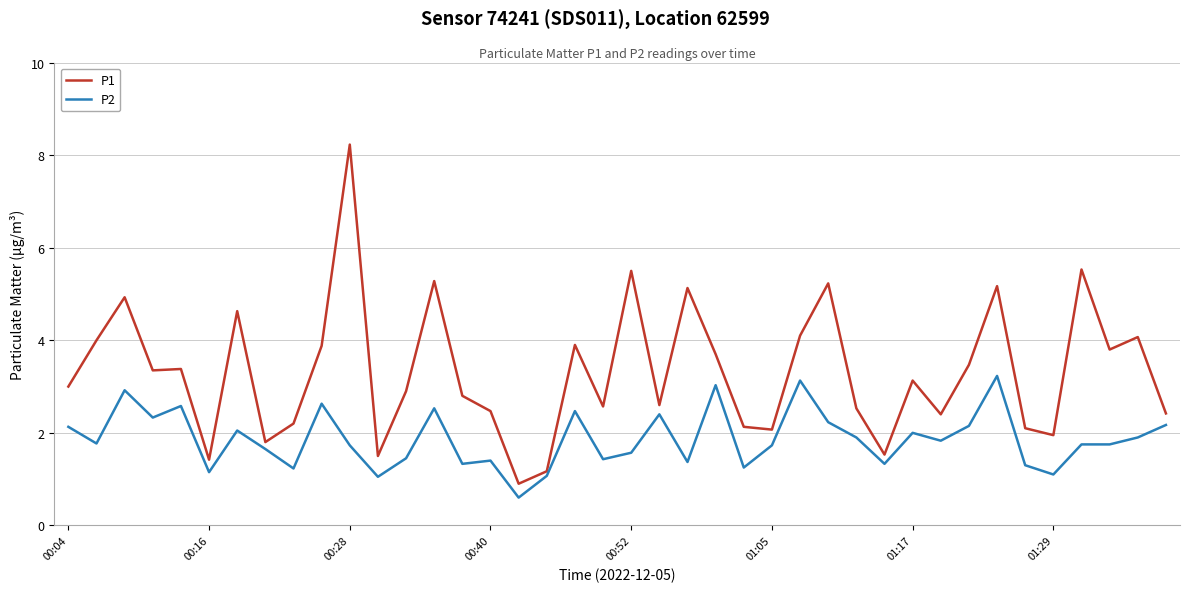

Which series has the largest range (max minus min)?

P1